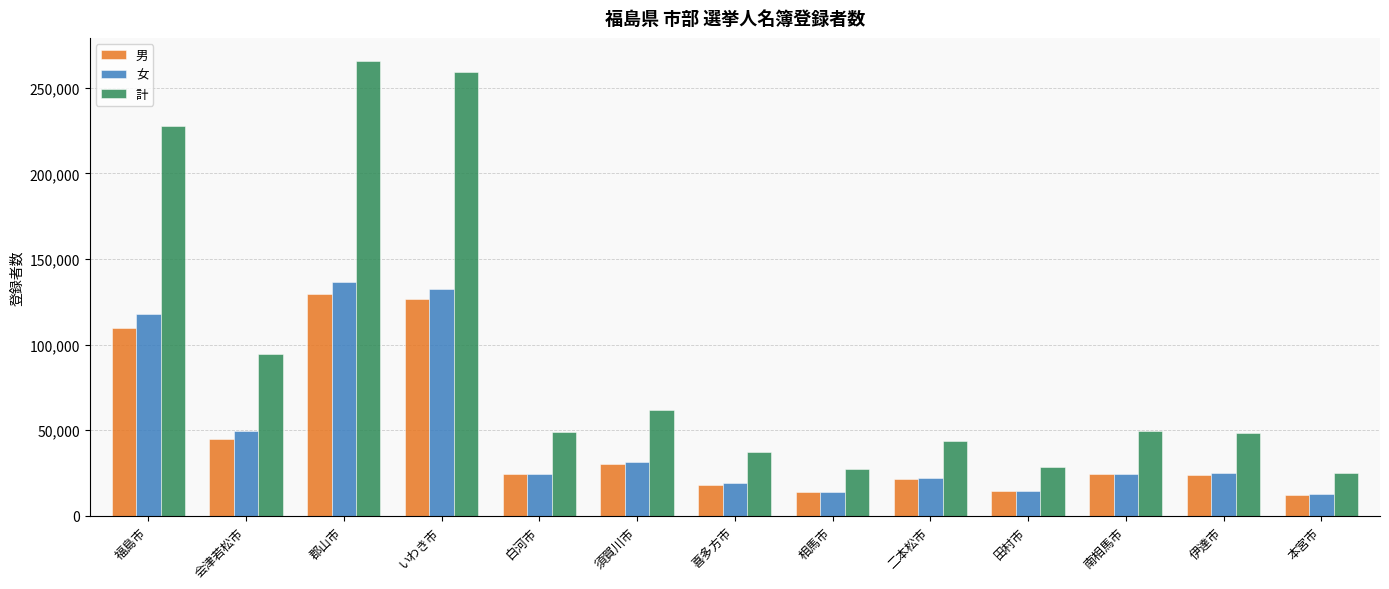

What is the approximate value of 男 at いわき市?

126900